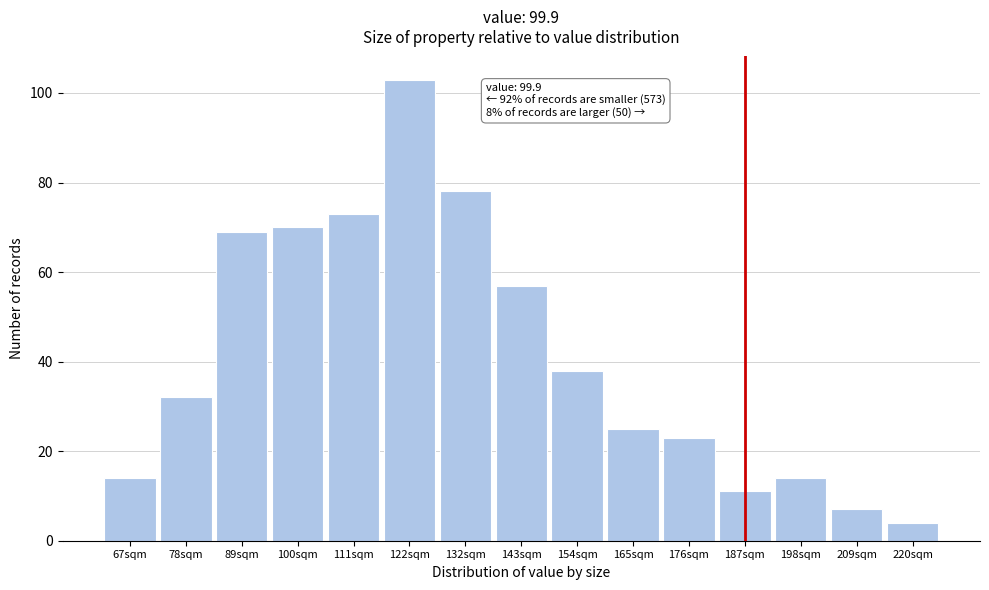

Reading left to right, transcribe all the data shown in this chart.

67sqm=14	78sqm=32	89sqm=69	100sqm=70	111sqm=73	122sqm=103	132sqm=78	143sqm=57	154sqm=38	165sqm=25	176sqm=23	187sqm=11	198sqm=14	209sqm=7	220sqm=4